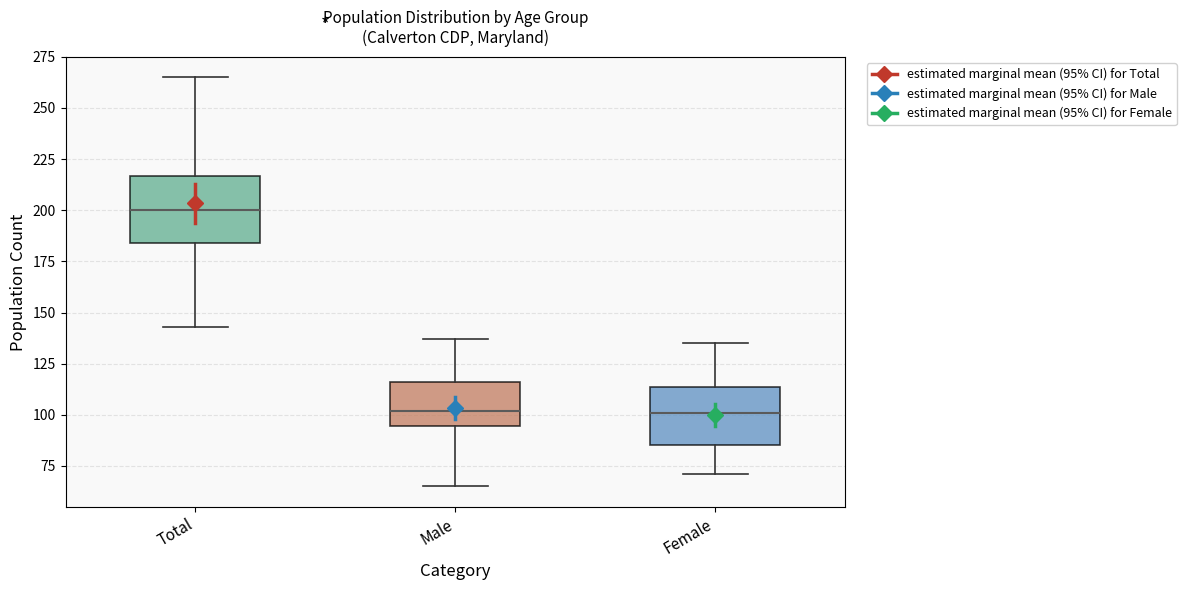

Which box has the highest median line?

Total